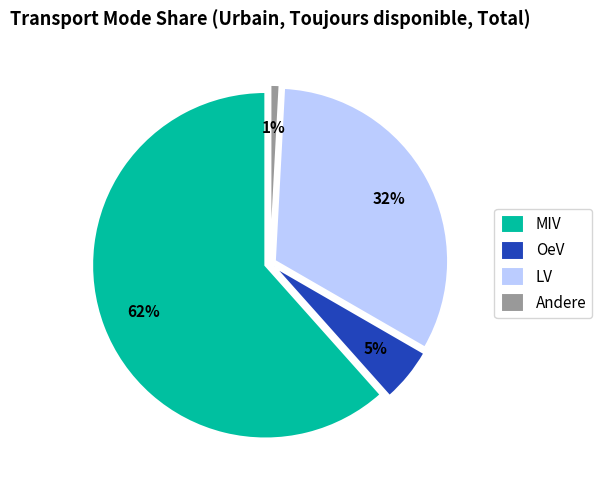

True or false: MIV accounts for 62% of the total.

True